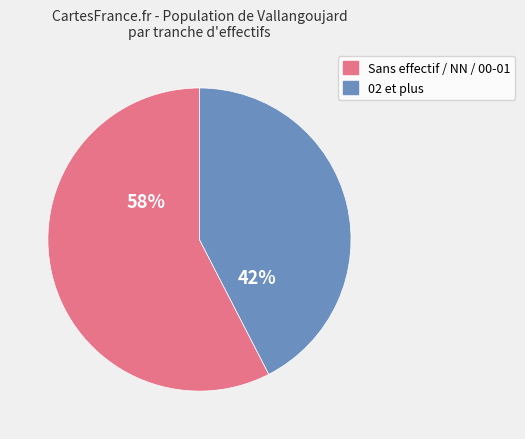

Is there any slice that represents more than half of the pie?

Yes